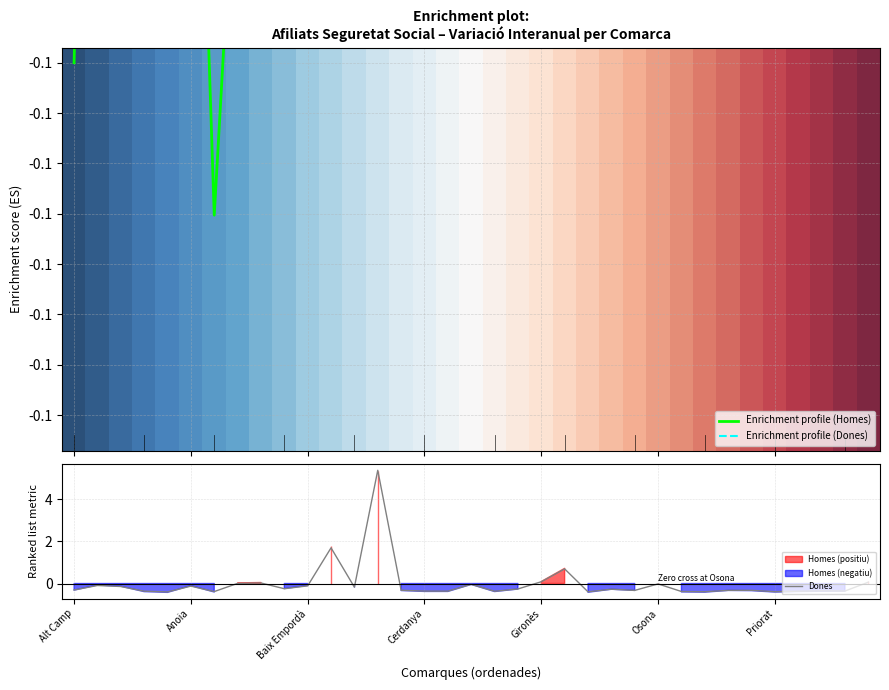

What value does the Dones series have at Priorat?

-0.4